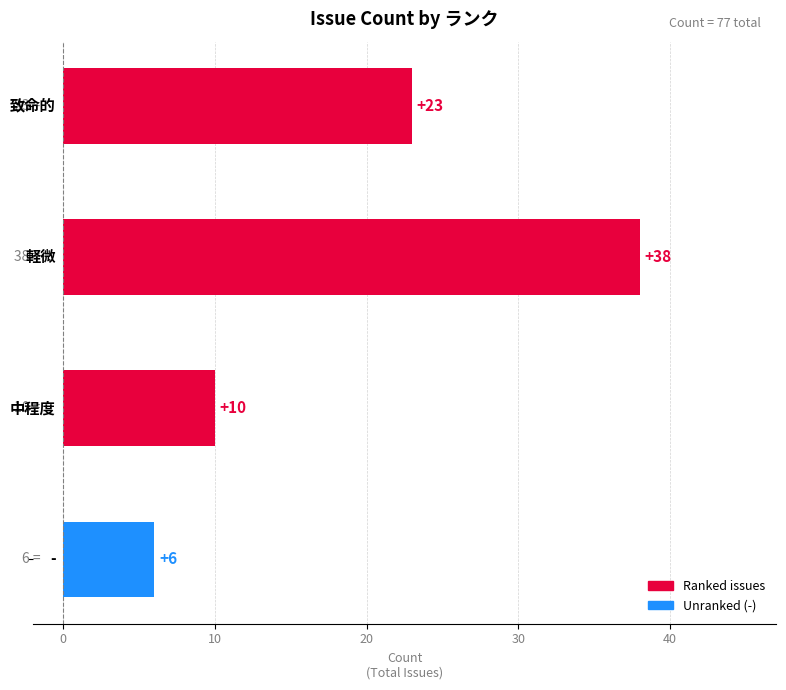

How many values are between 10 and 38?

3